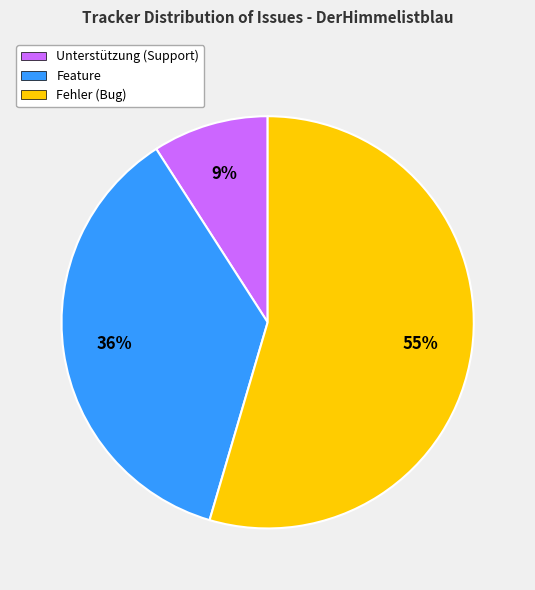

To the nearest percent, what is the average slice percentage?

33%